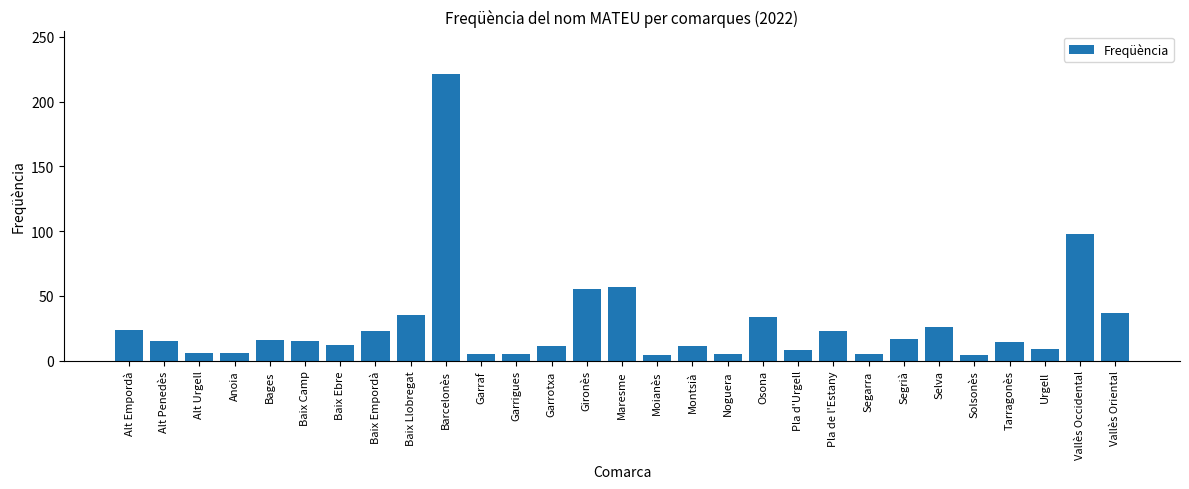

Between Baix Camp and Barcelonès, which is larger?

Barcelonès